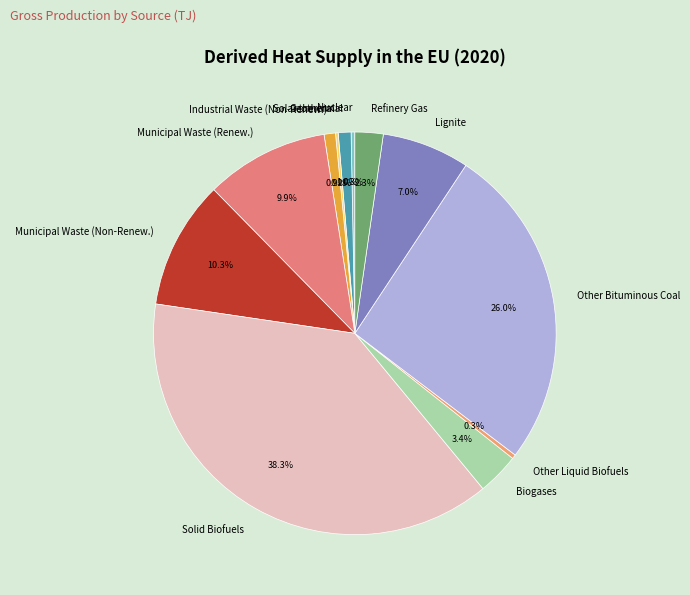

Does any single category account for the majority?

No